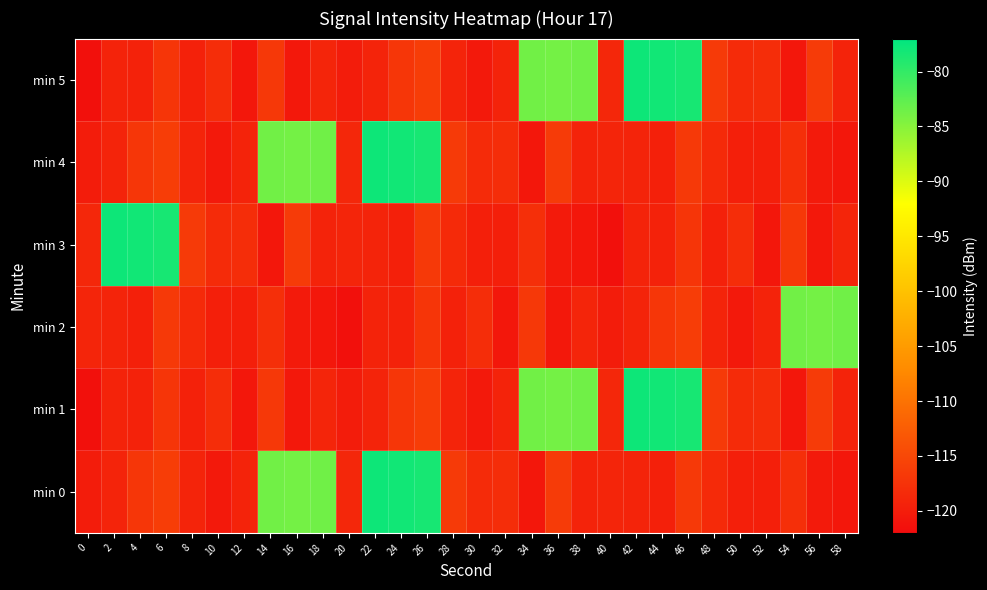

How many distinct data groups are displayed?

6